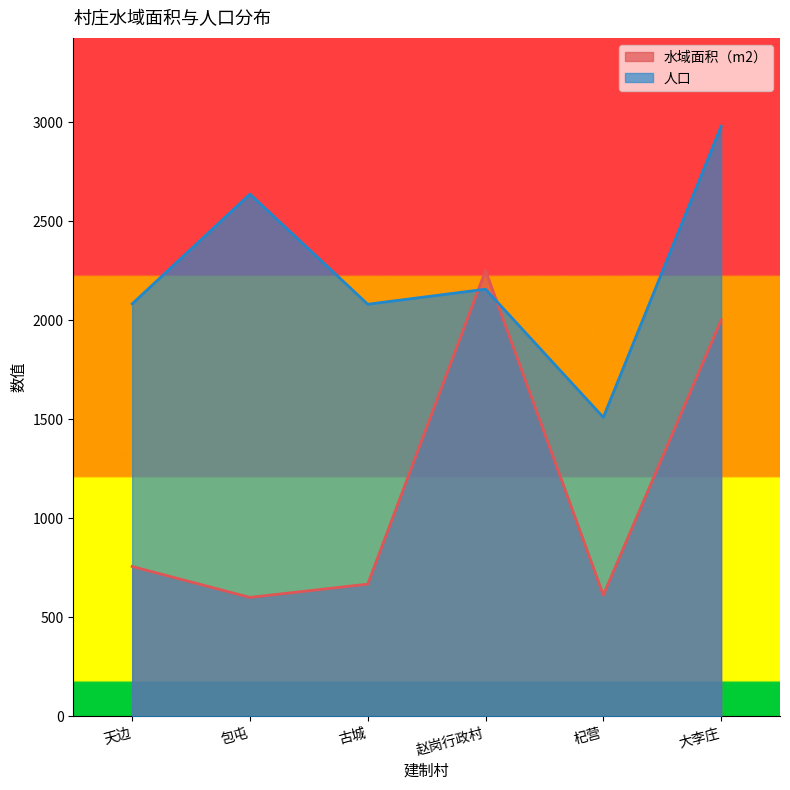

At how many categories does at least one series exceed 2032?

5